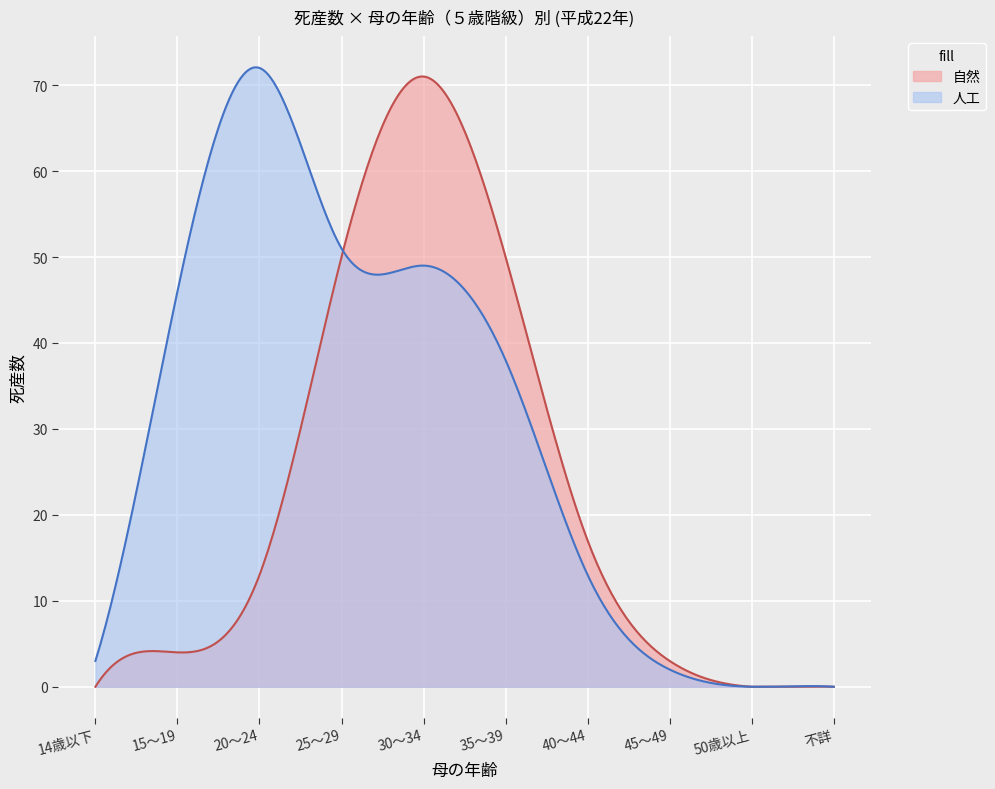

What is the label of the 8th point from the left?

45～49